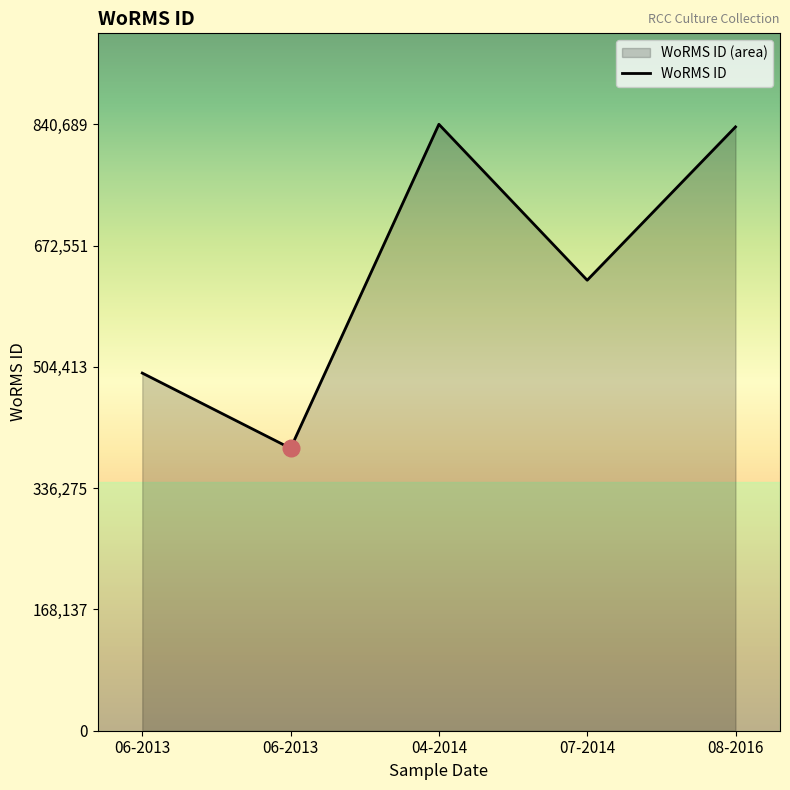

Where is the data nearest to the value 616099?

07-2014